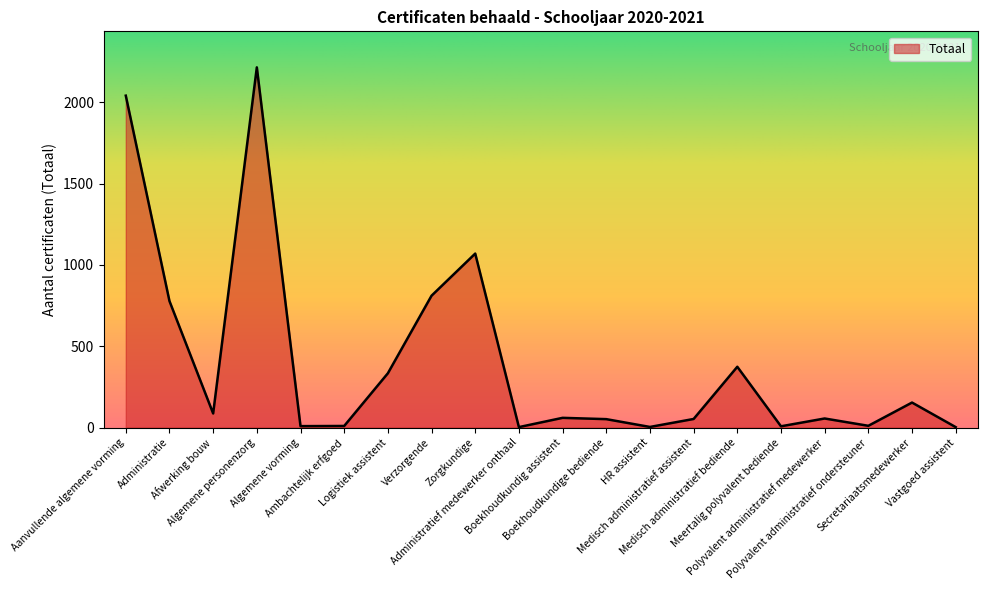

Between Zorgkundige and Algemene vorming, which is larger?

Zorgkundige